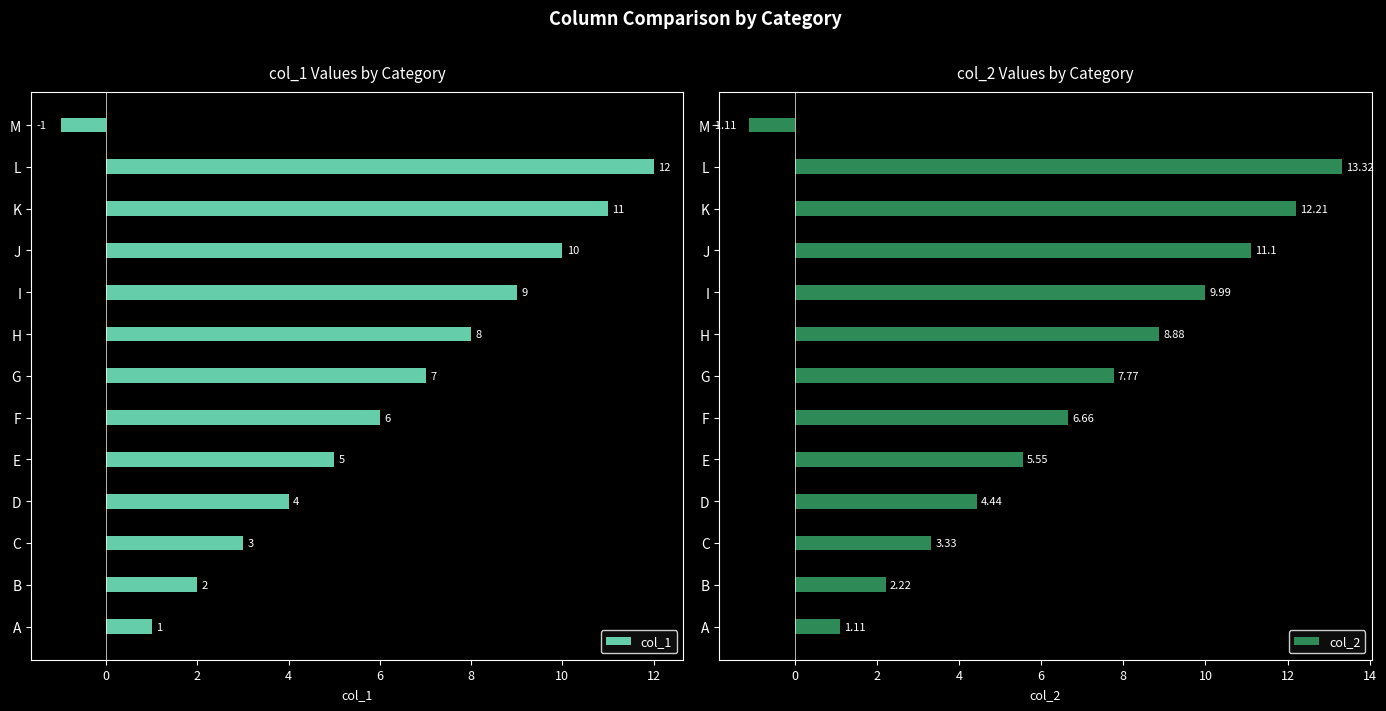

Which category has the highest value in the col_2 series?

L